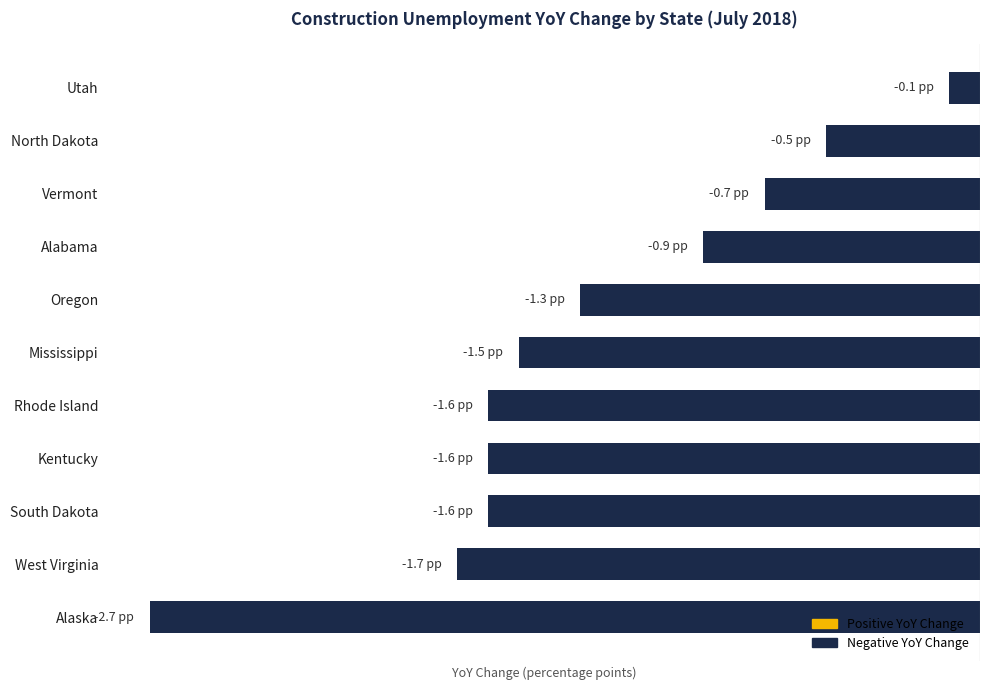

Does the chart contain any negative values?

Yes